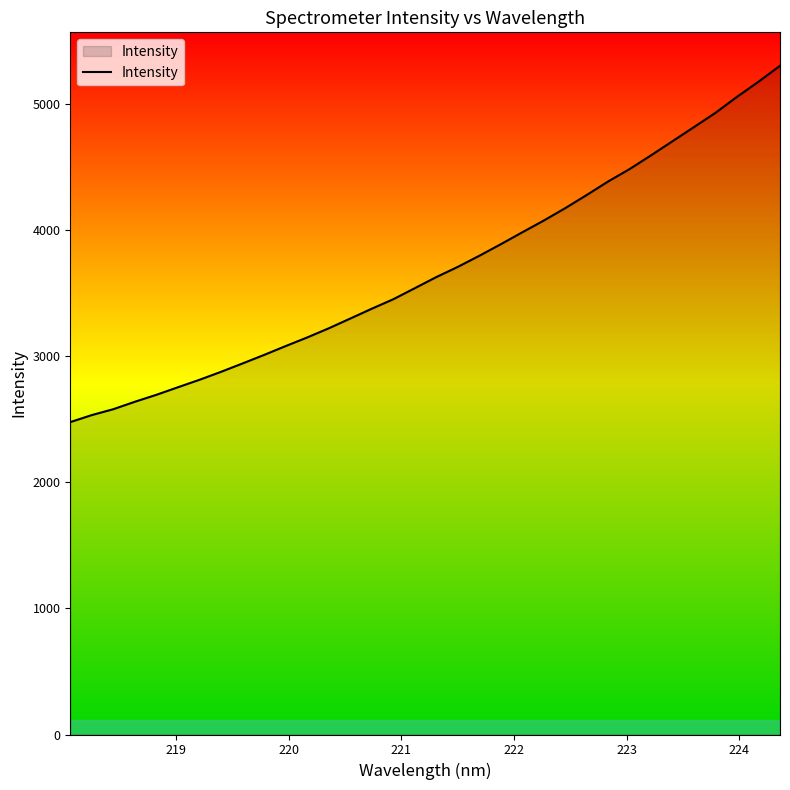

What is the minimum value shown in the chart?

2477.6